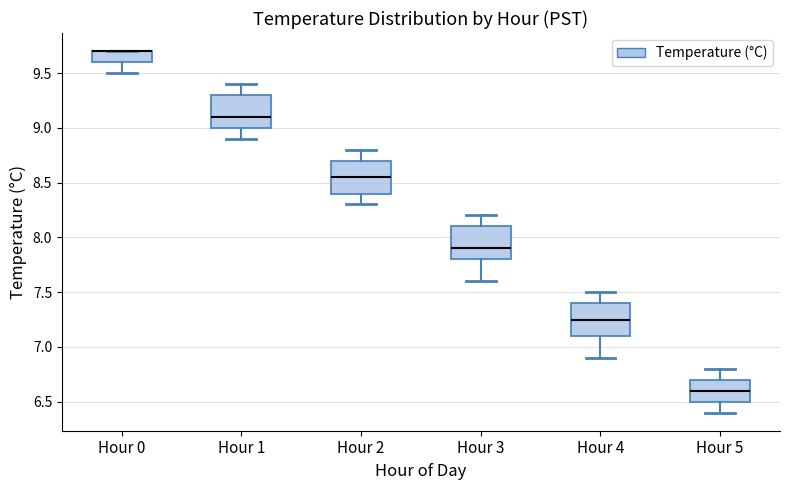

Reading left to right, read every box against the y-axis: the position of its median line, the range the box covers, and the ends of its whiskers. The values are not printed on the chart, so give them approximately, as read against the axis.

Hour 0: median 9.70 (drawn on the box's upper edge), box 9.60 to 9.70, whiskers 9.50 to 9.70
Hour 1: median 9.10, box 9.00 to 9.30, whiskers 8.90 to 9.40
Hour 2: median 8.55, box 8.40 to 8.70, whiskers 8.30 to 8.80
Hour 3: median 7.90, box 7.80 to 8.10, whiskers 7.60 to 8.20
Hour 4: median 7.25, box 7.10 to 7.40, whiskers 6.90 to 7.50
Hour 5: median 6.60, box 6.50 to 6.70, whiskers 6.40 to 6.80